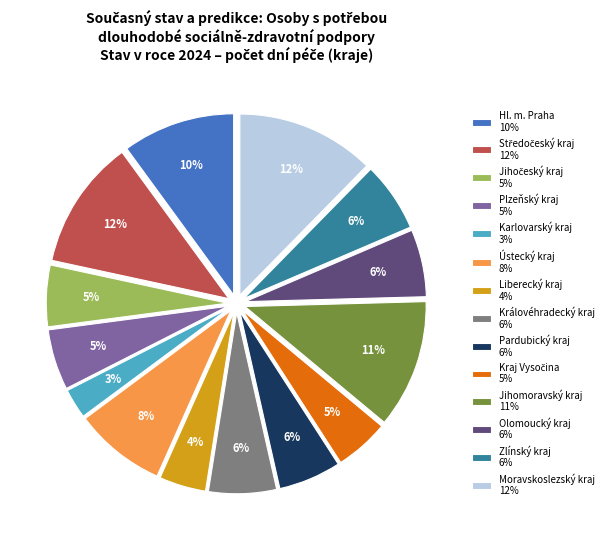

To the nearest percent, what is the difference between the Zlínský kraj 6% and Moravskoslezský kraj 12% slice percentages?

6%